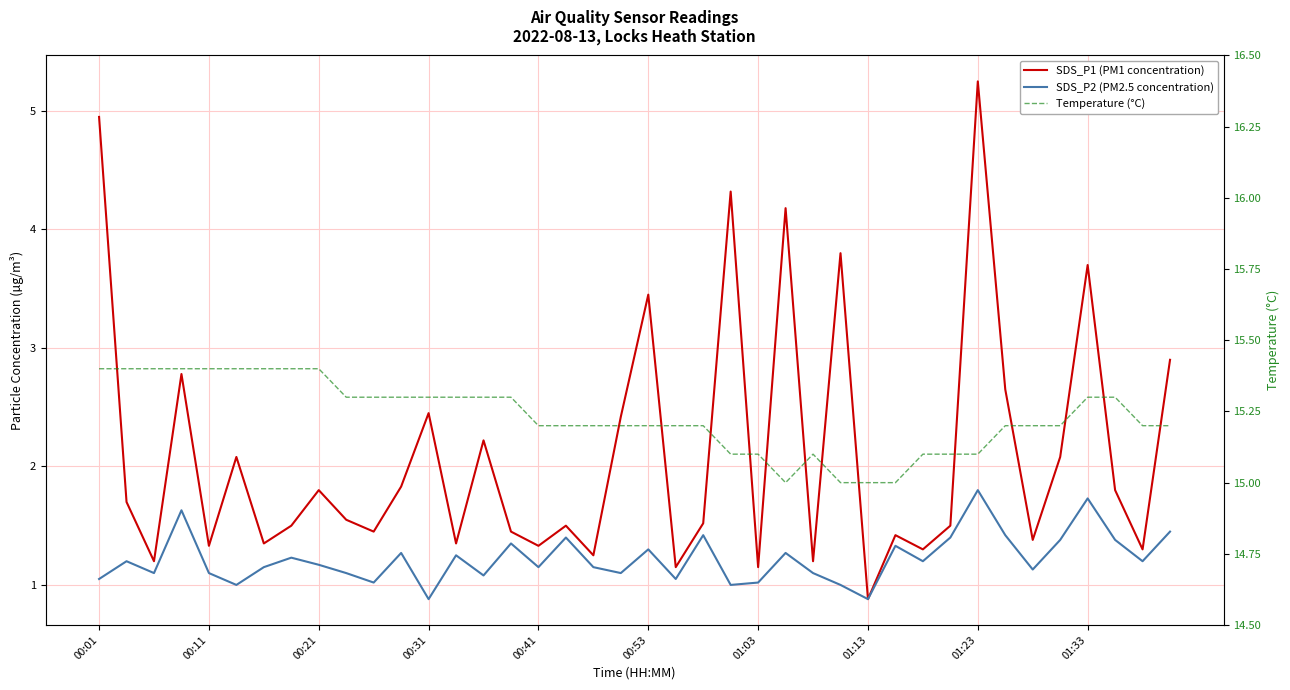

What is the sum of all SDS_P2 (PM2.5 concentration) values?

48.8